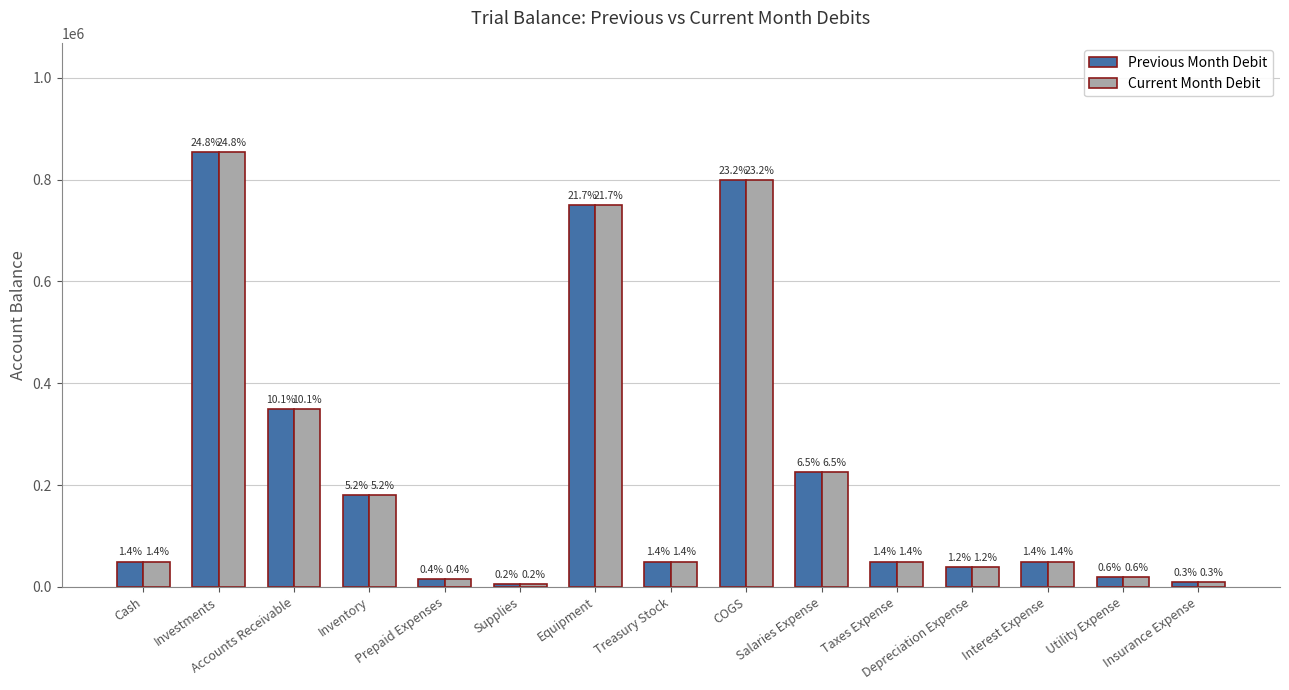

What are all the series names shown in the legend?

Previous Month Debit, Current Month Debit